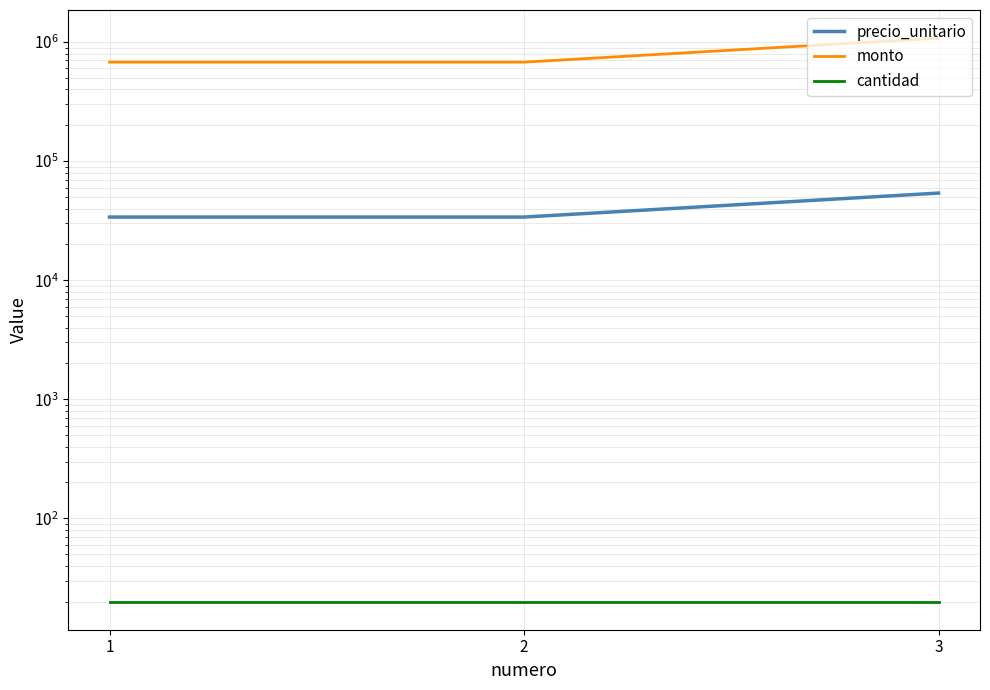

What is the value of the precio_unitario point at the 1st from the left?

33900